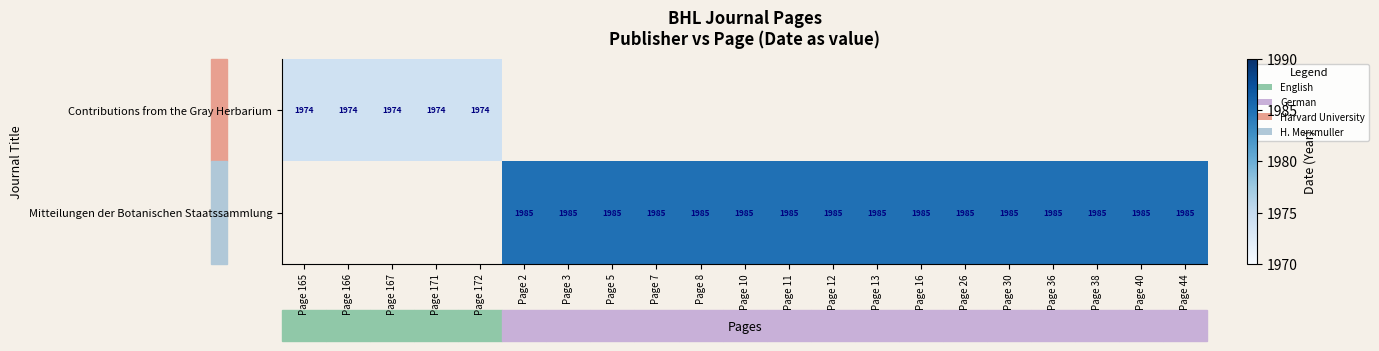

Is it true that Mitteilungen der Botanischen Staatssammlung equals 1985 at Page 13?

True